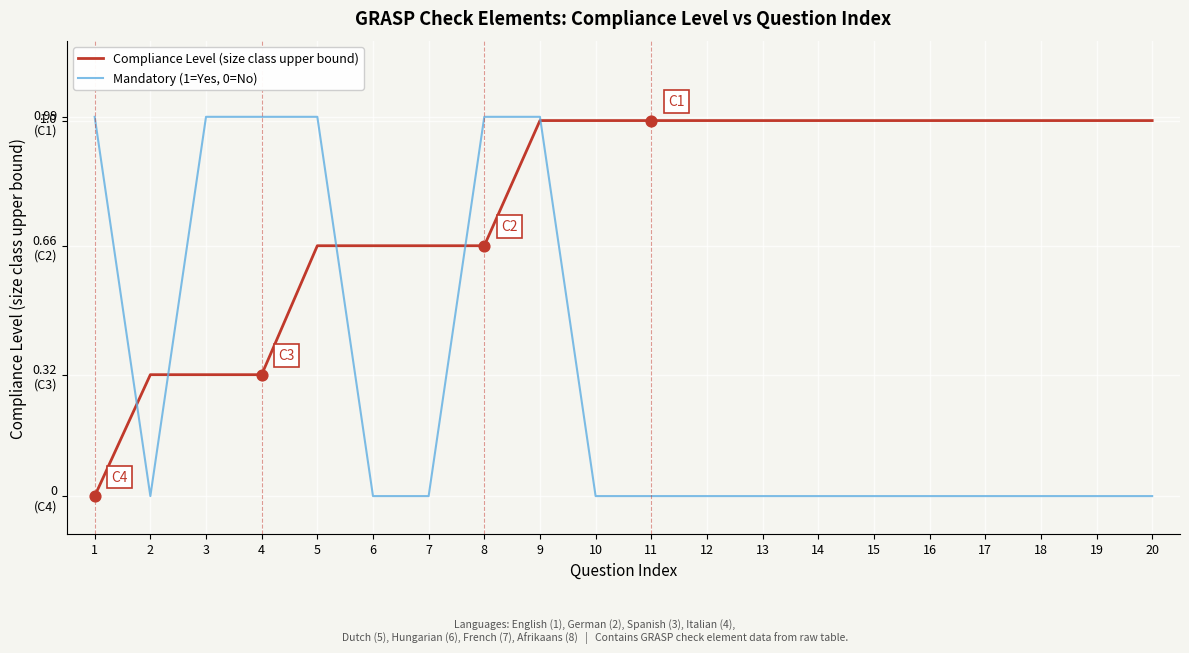

Is the value of Compliance Level (size class upper bound) at 10 greater than the value of Mandatory (1=Yes, 0=No) at 2?

Yes